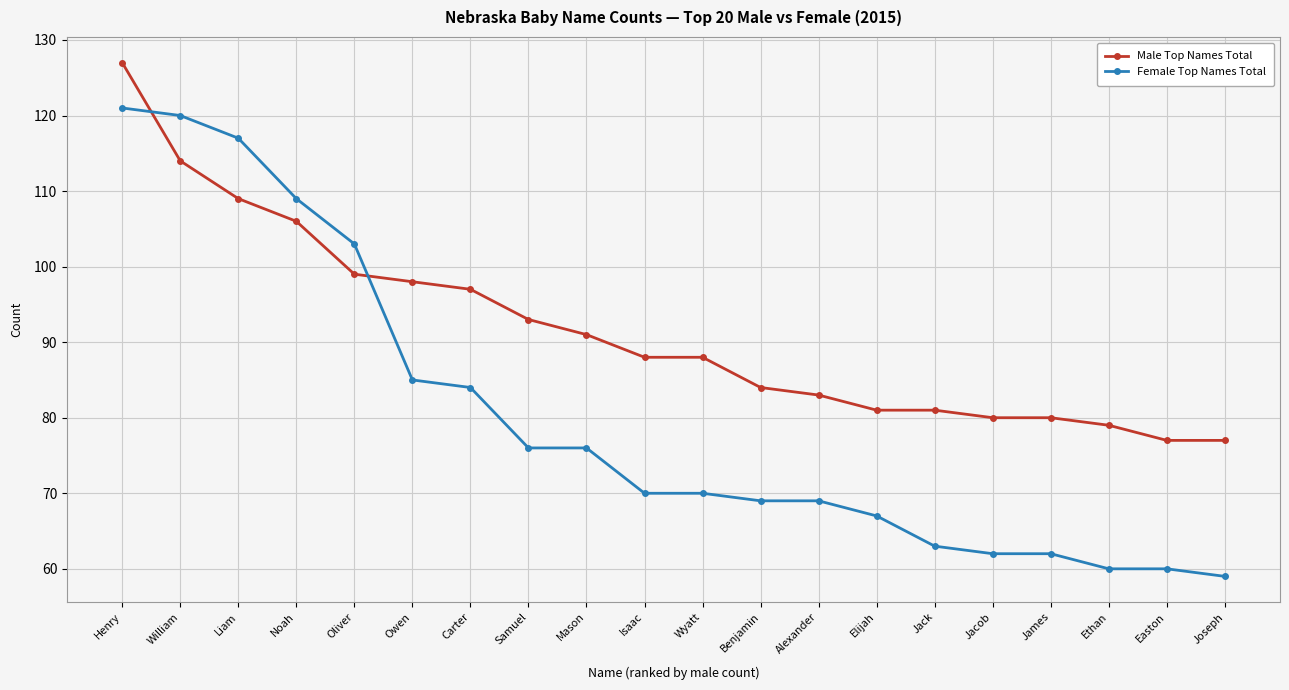

What is the value of the Female Top Names Total point at the 12th from the left?

69